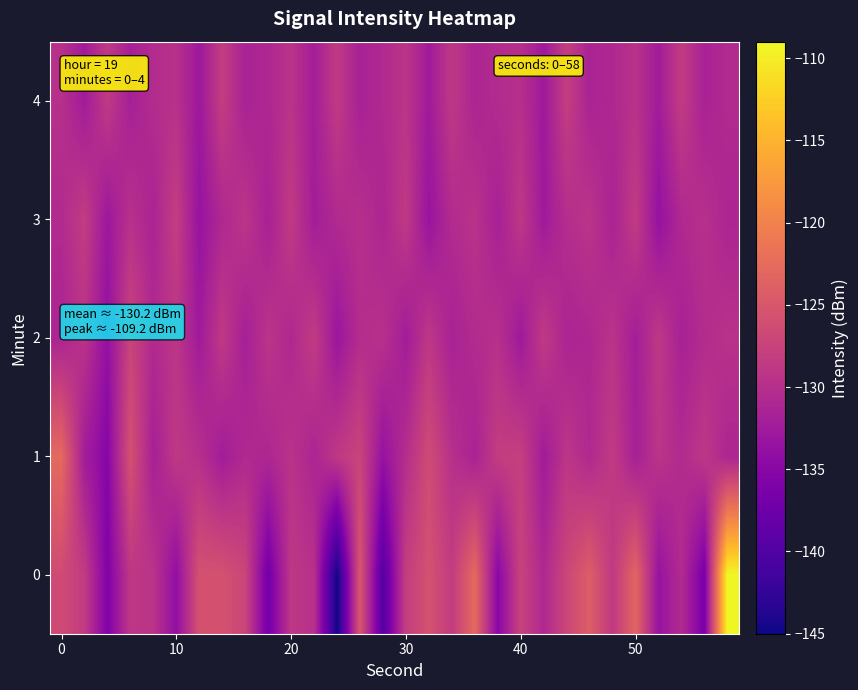

List the series in order of their peak value, highest first.

0, 1, 2, 3, 4